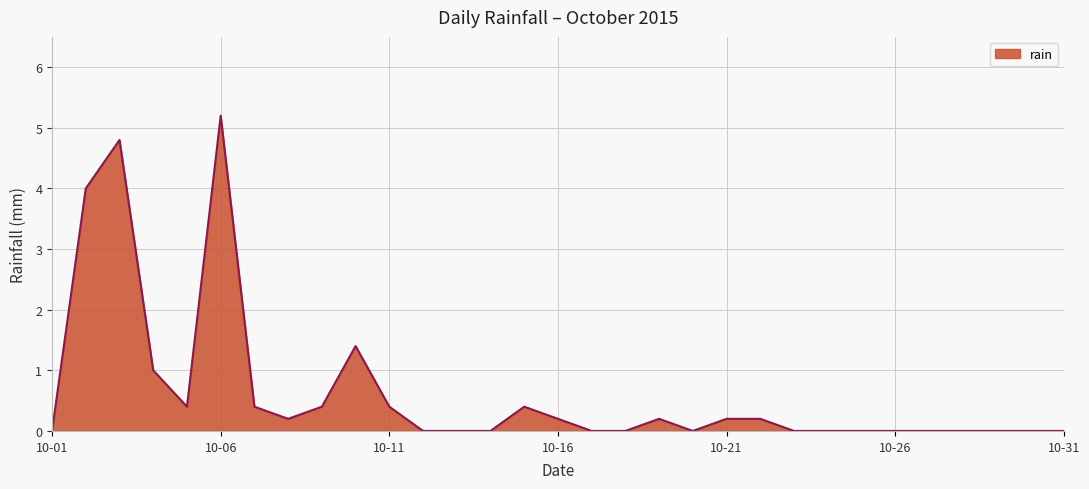

What is the difference between the maximum and minimum values?

5.2